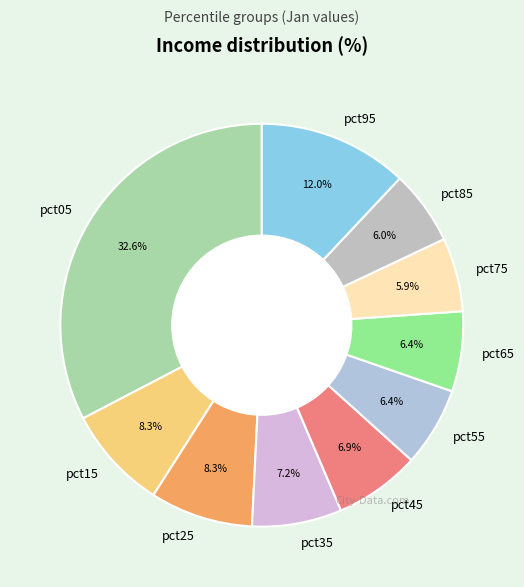

Count the number of slices in the pie.

10